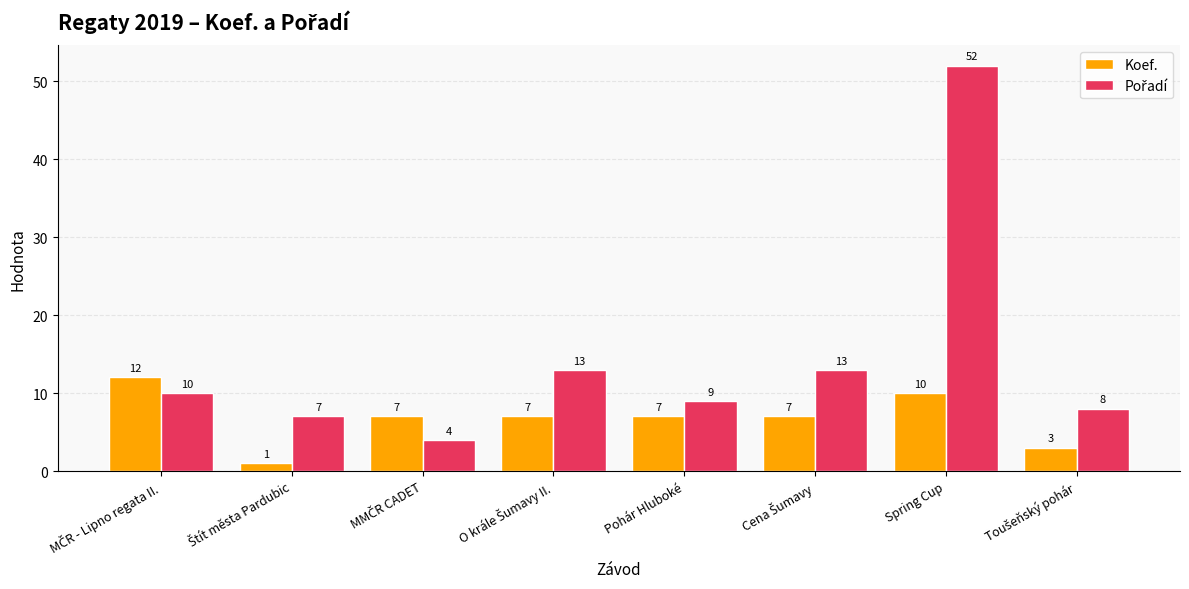

Which label corresponds to the largest value in the chart?

Spring Cup